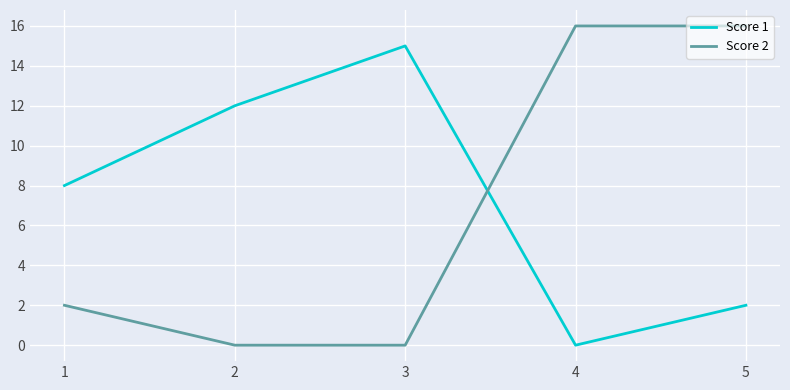

What is the total value across all series at 1?

10